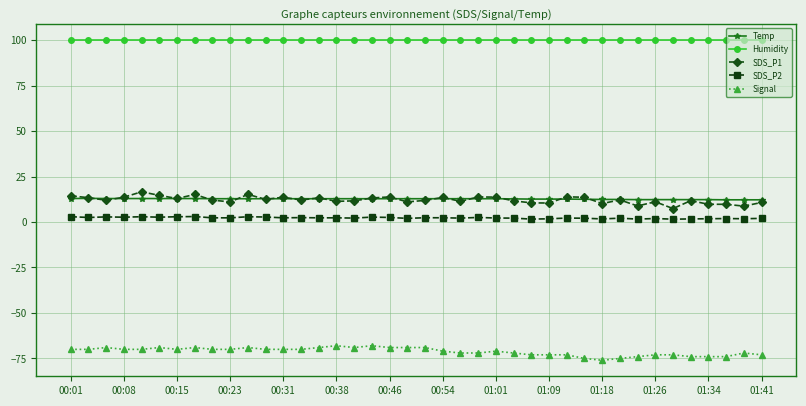

What is the minimum value shown in the chart?

-76.0